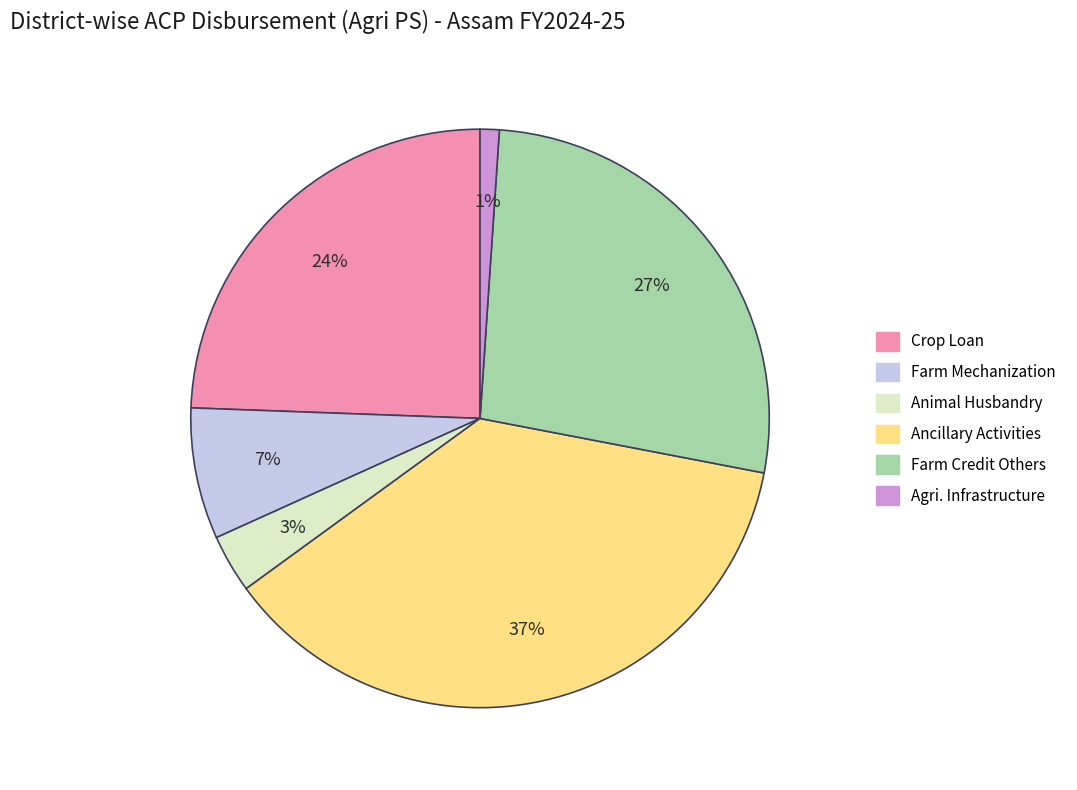

How many slices are in this pie chart?

6